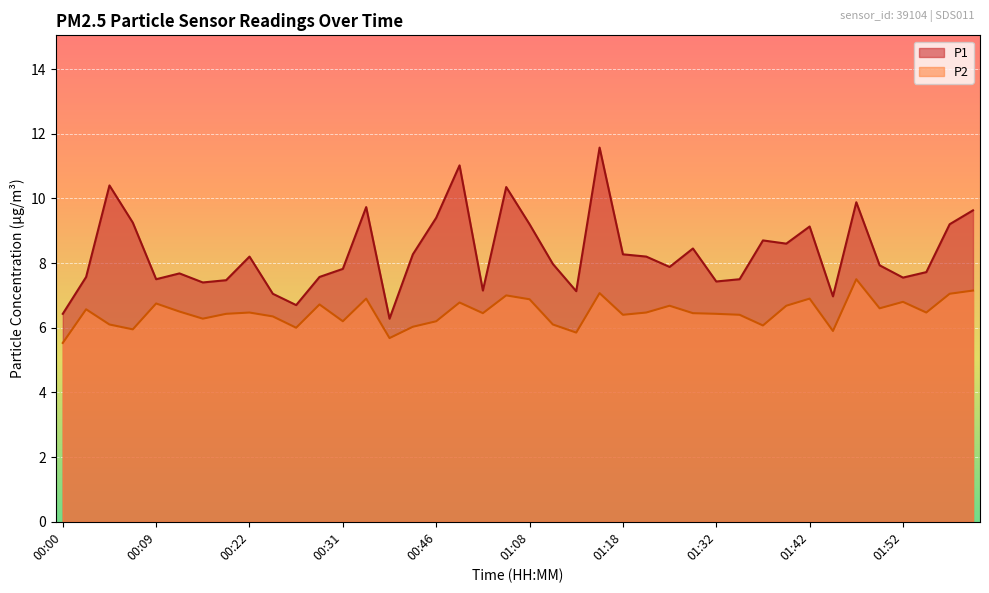

What is the difference between the second highest and minimum values in the P2 series?

1.6